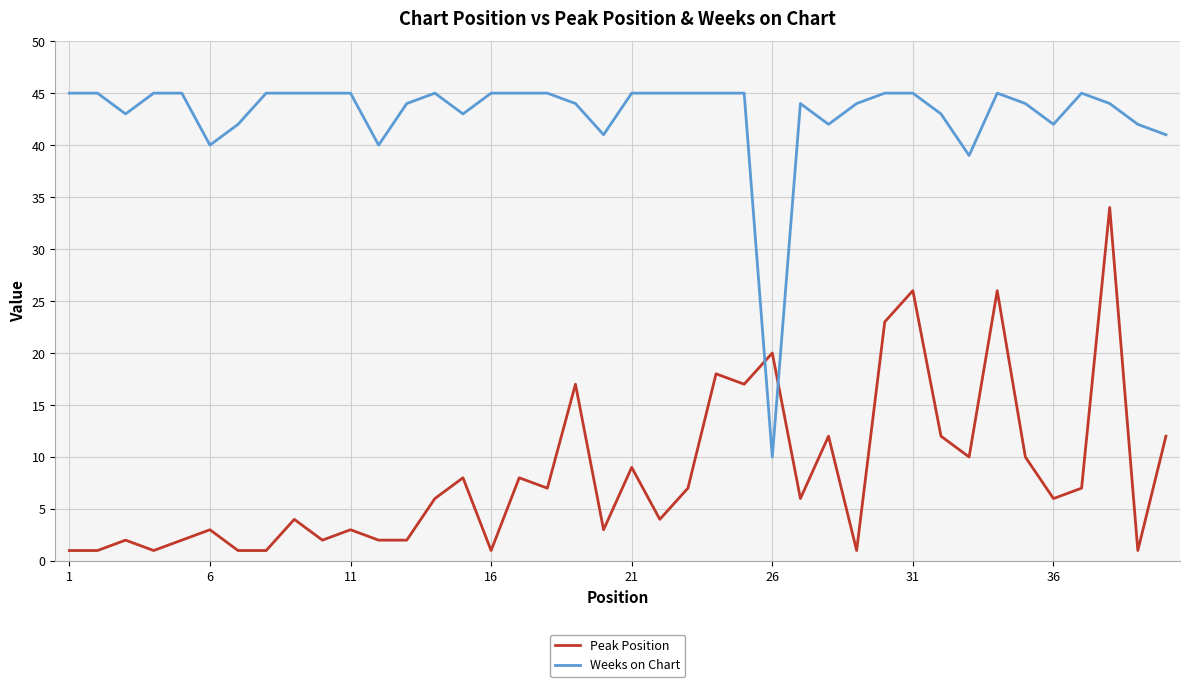

List the series in order of their overall mean, highest first.

Weeks on Chart, Peak Position